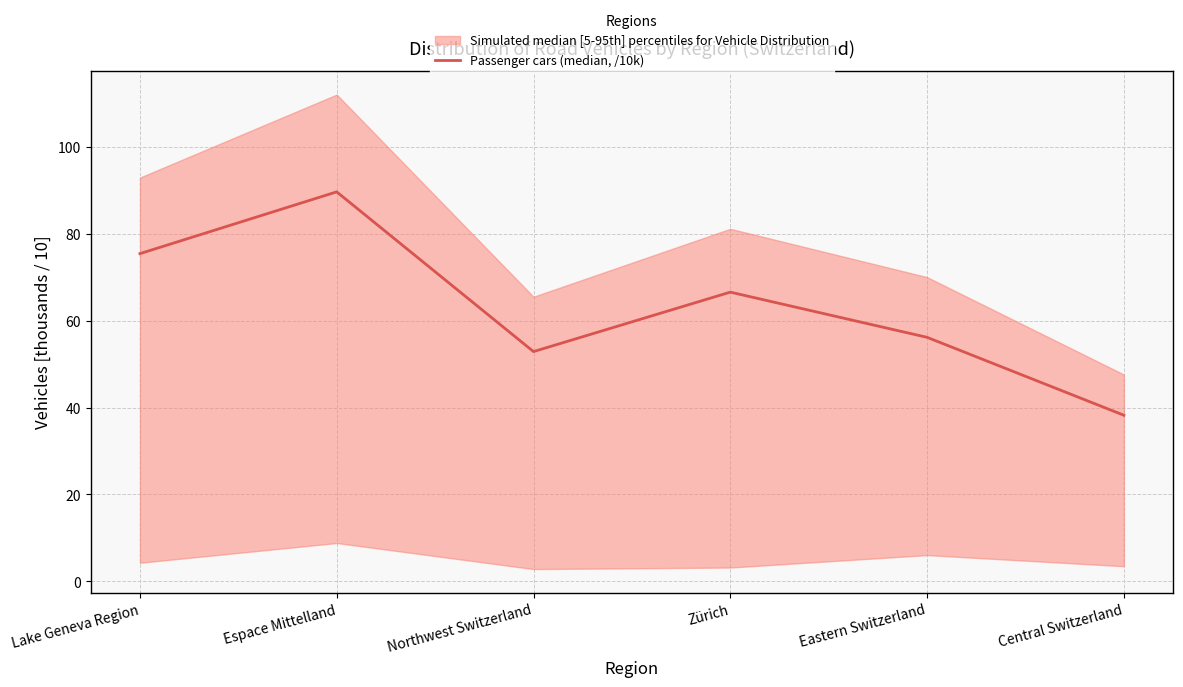

Approximately how many times larger is the value at Zürich compared to Eastern Switzerland?

1.2